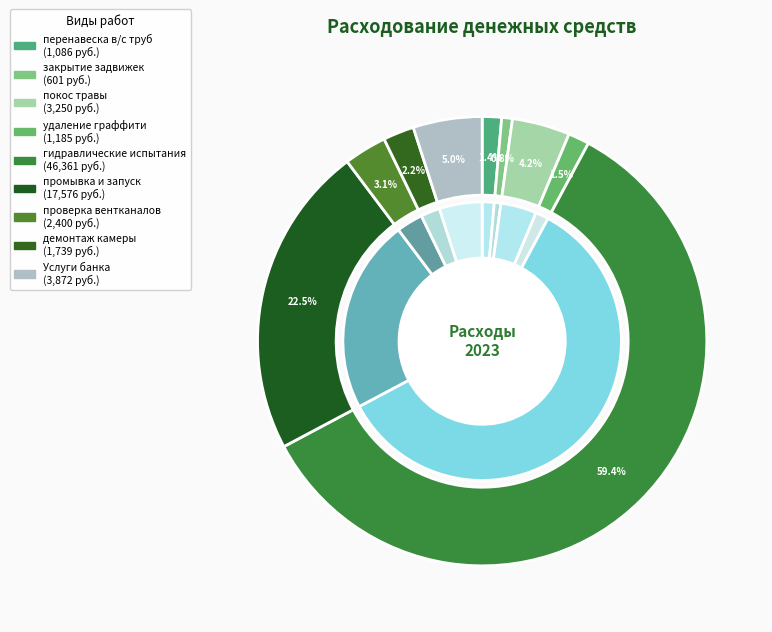

Is there a majority slice in this chart?

Yes